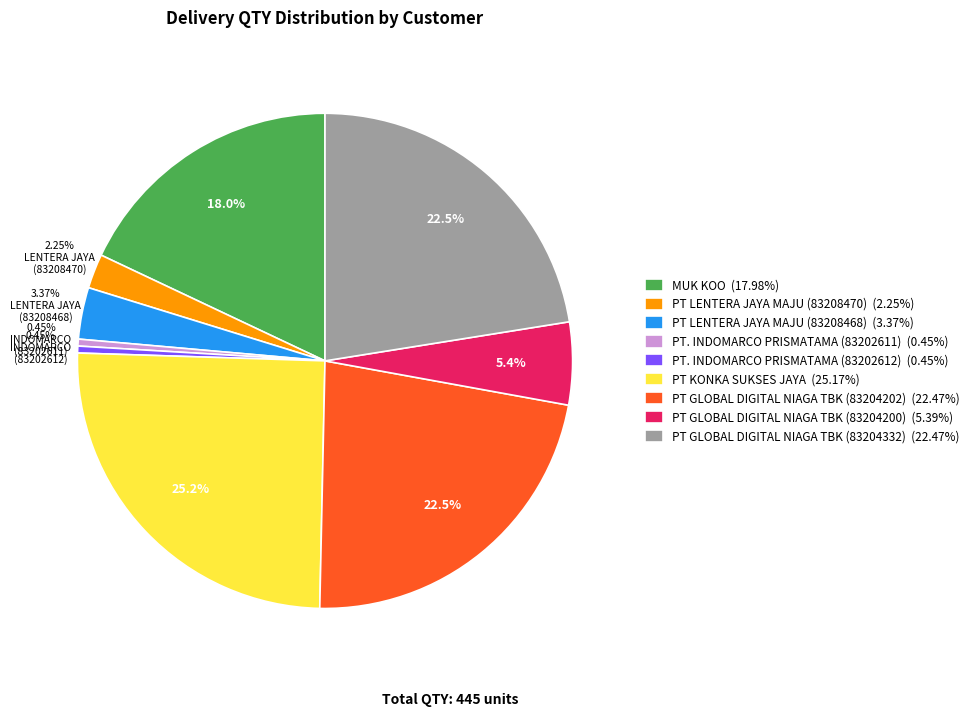

Is the sum of PT. INDOMARCO PRISMATAMA (83202612) (0.45%) and PT KONKA SUKSES JAYA (25.17%) greater than half?

No